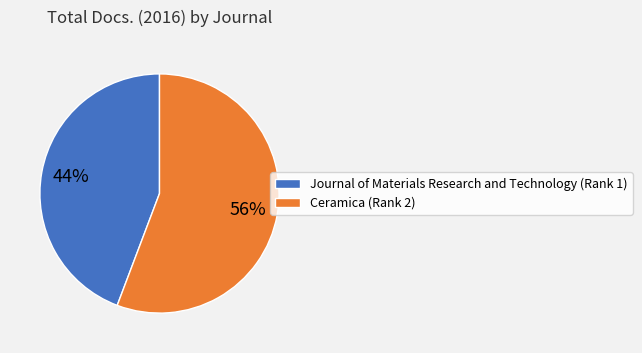

True or false: Journal of Materials Research and Technology (Rank 1) accounts for 57% of the total.

False